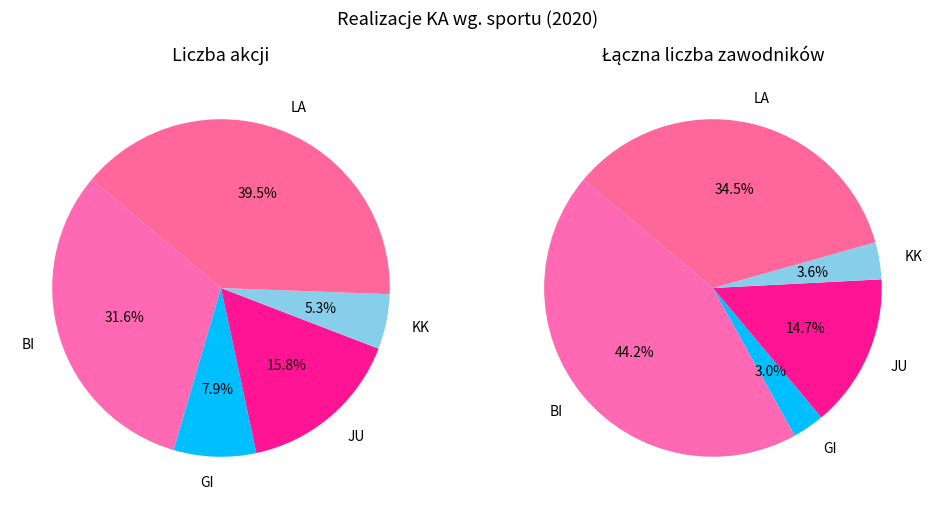

What is the change in value from GI to LA?

+12